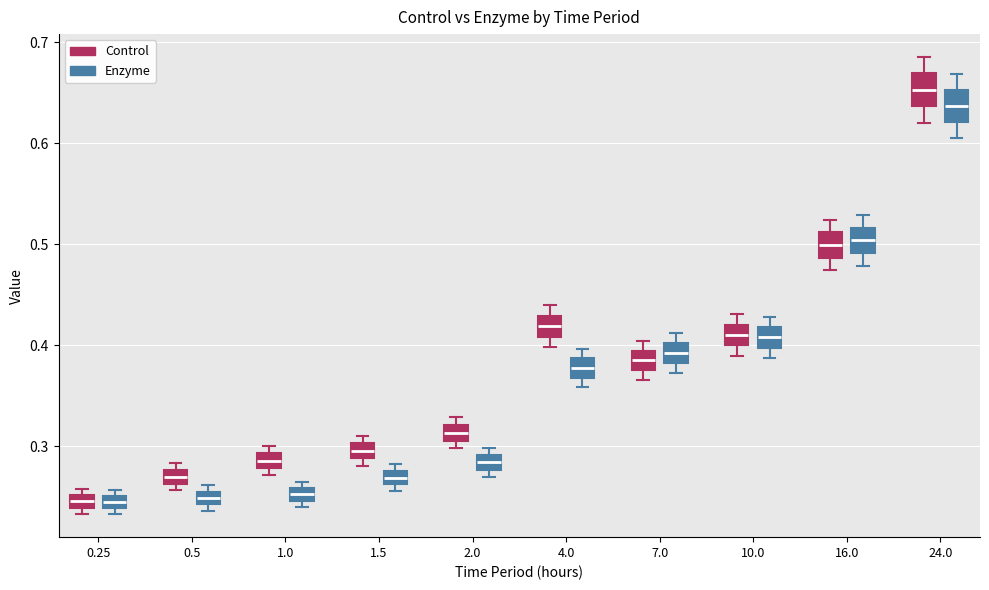

Where does the lower whisker of the box for 10.0 (Control) end on the y-axis? The values are not printed on the chart, so give them approximately, as read against the axis.

0.39